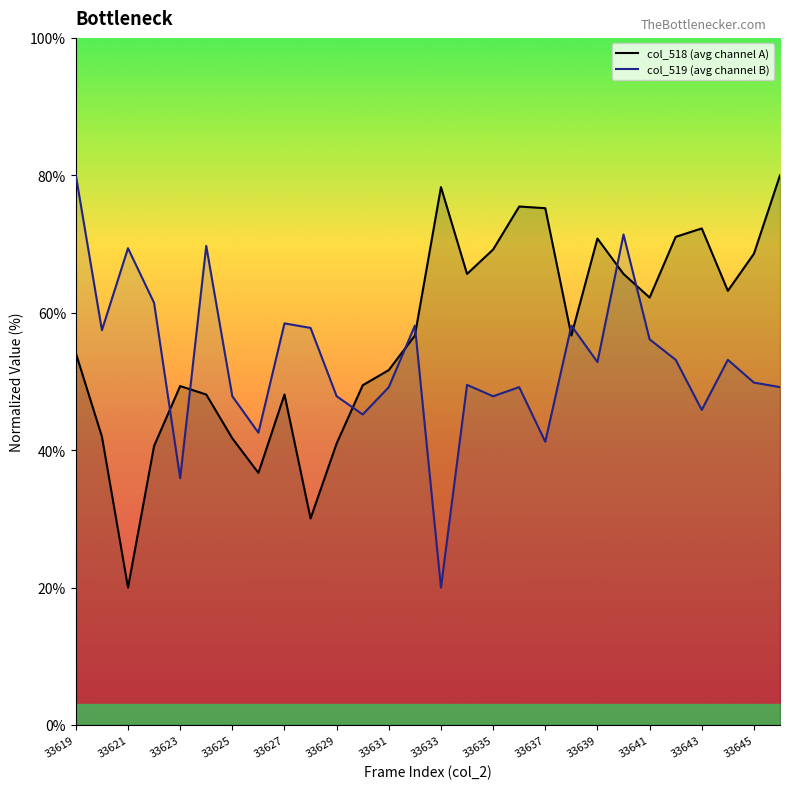

Reading left to right, extract all data points from this chart.

col_518 (avg channel A): 54.1	42.0	20.0	40.6	49.3	48.1	41.7	36.7	48.1	30.1	41.0	49.4	51.7	56.7	78.3	65.6	69.2	75.5	75.2	56.7	70.8	65.6	62.2	71.0	72.3	63.2	68.6	80.0
col_519 (avg channel B): 80.0	57.5	69.4	61.4	35.9	69.7	47.8	42.5	58.5	57.8	47.8	45.2	49.2	58.1	20.0	49.5	47.8	49.2	41.2	58.1	52.8	71.4	56.1	53.1	45.9	53.1	49.8	49.2